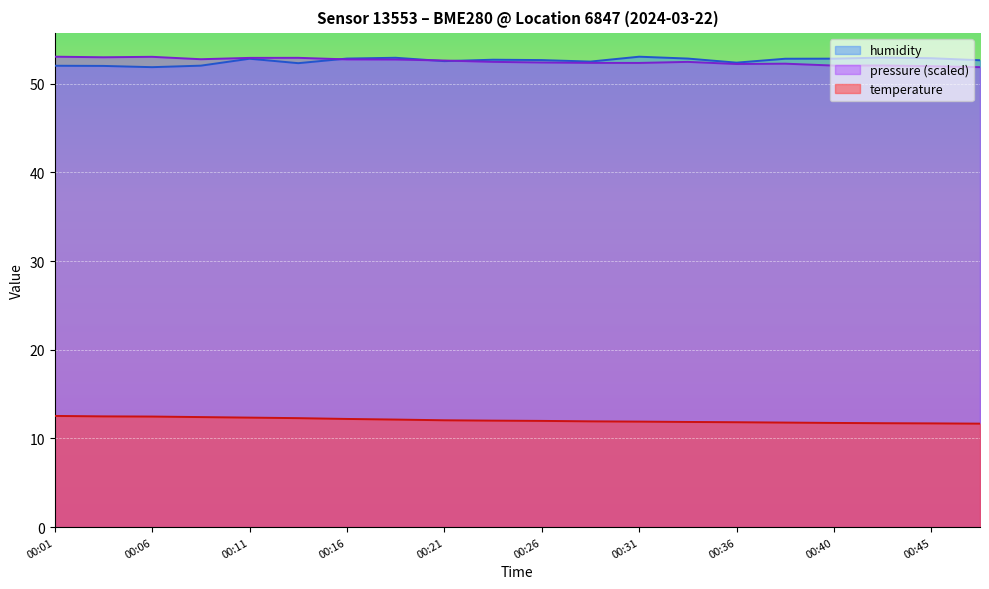

How many lines are shown in the chart?

3